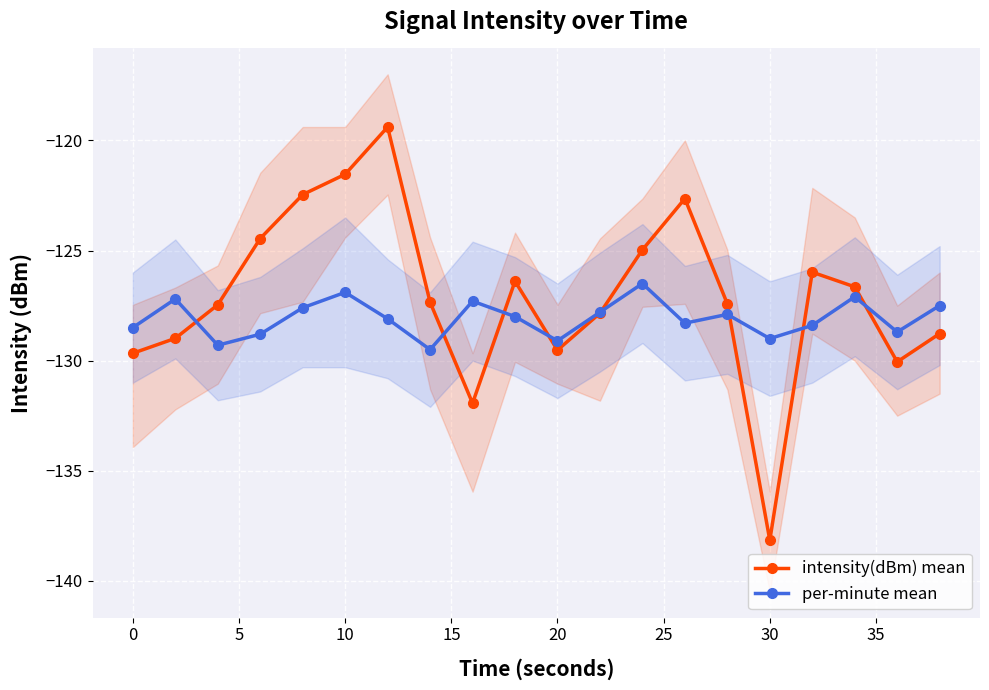

What is the average value of the per-minute mean series?

-128.1